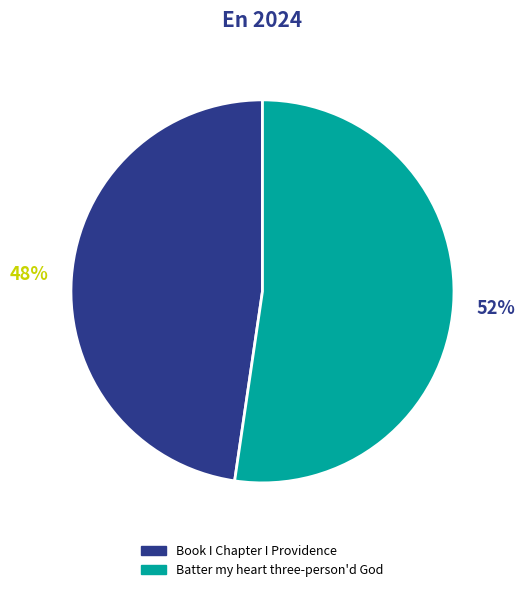

To the nearest percent, what percentage of the pie is Book I Chapter I Providence?

48%